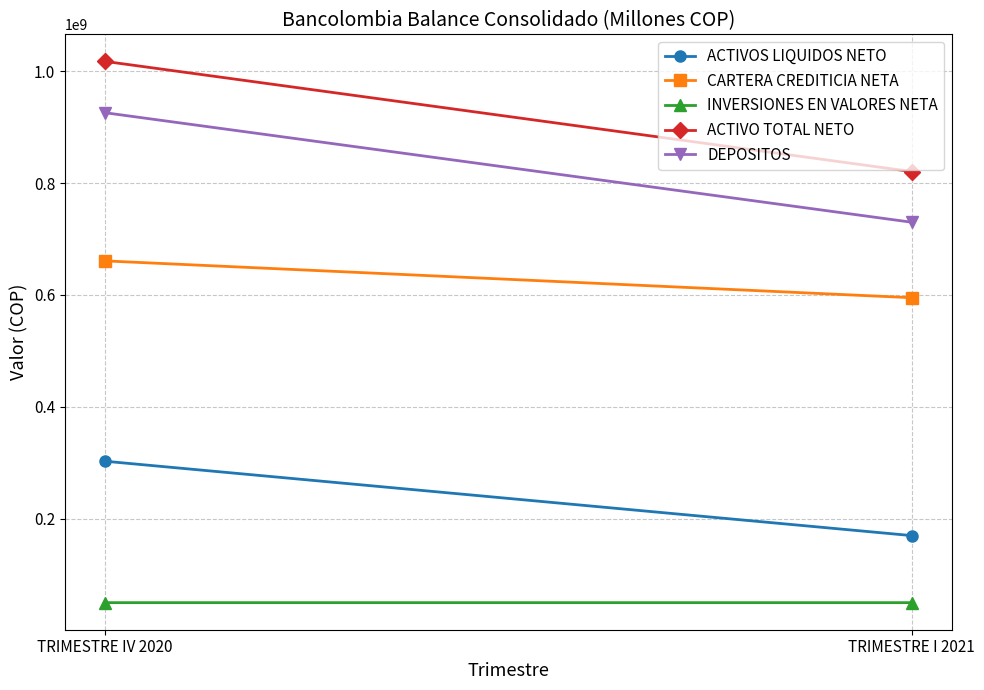

Is the value of ACTIVOS LIQUIDOS NETO at TRIMESTRE I 2021 greater than the value of ACTIVO TOTAL NETO at TRIMESTRE I 2021?

No